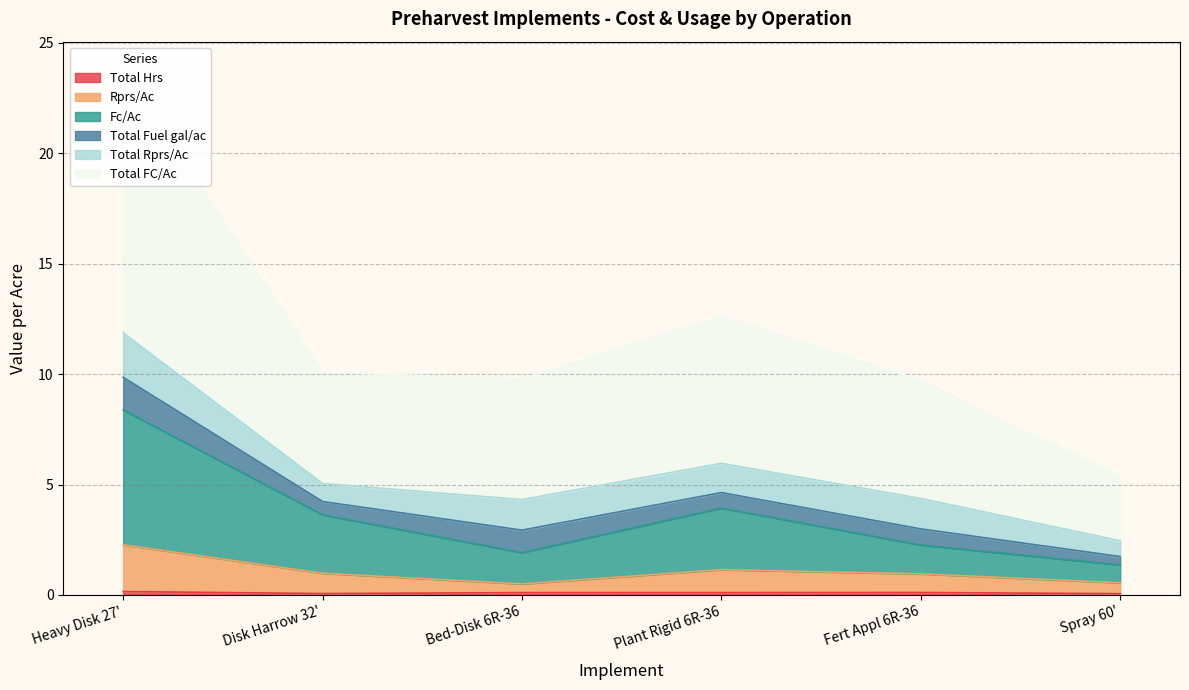

How many interior local peaks does the Rprs/Ac series have?

1